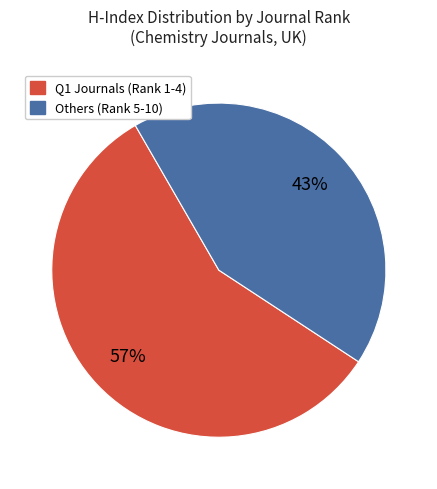

Does any single category account for the majority?

Yes